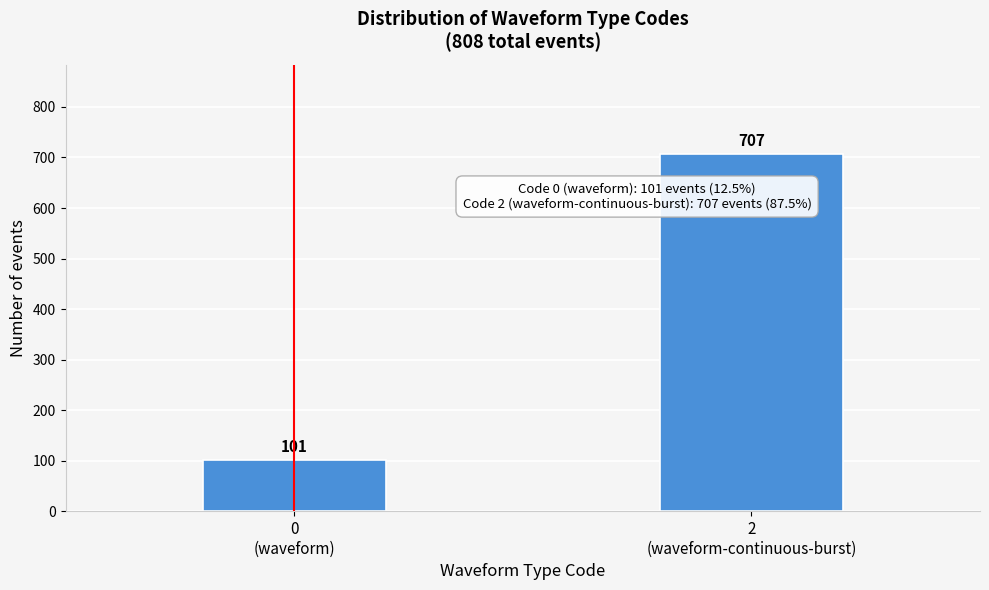

Reading left to right, extract all data points from this chart.

101	707